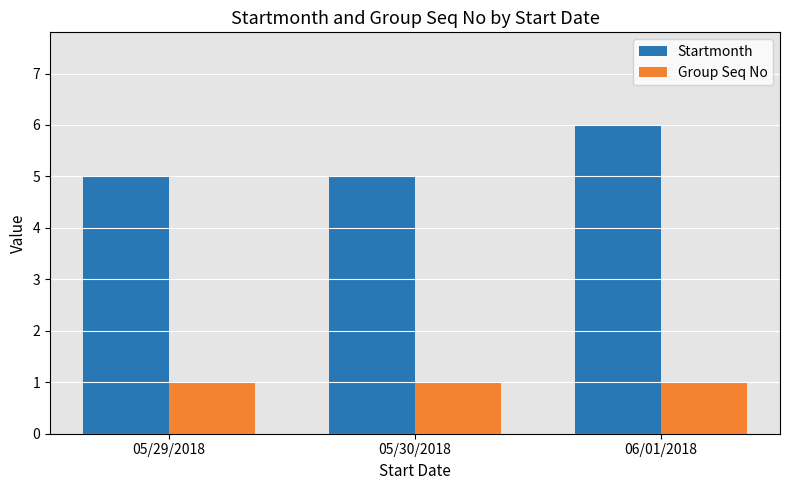

What is the sum of all Group Seq No values?

3